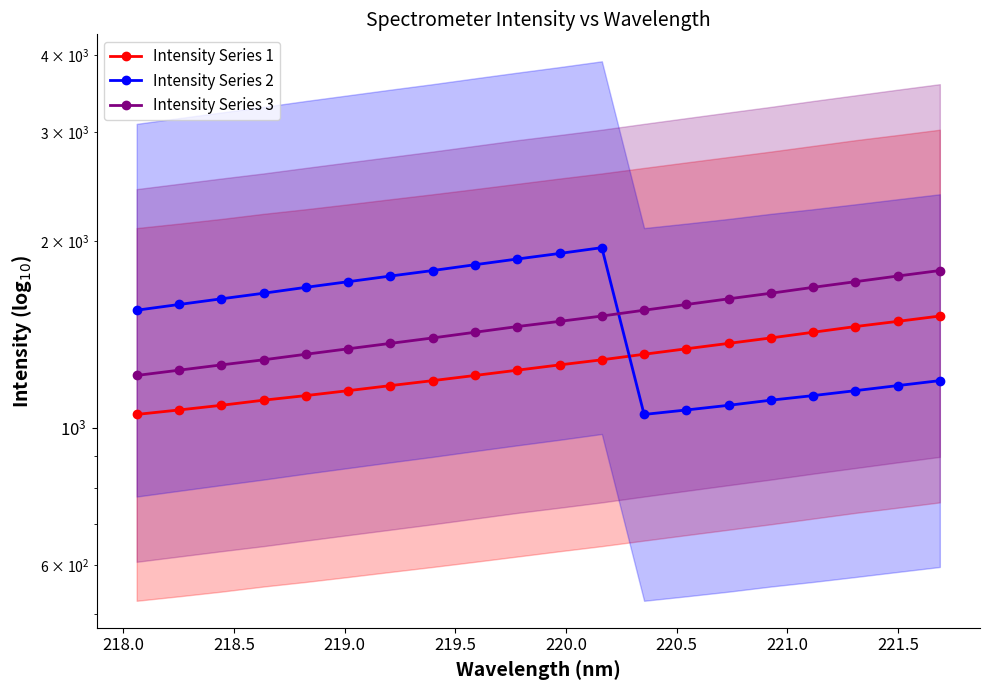

Count the number of categories in the chart.

20